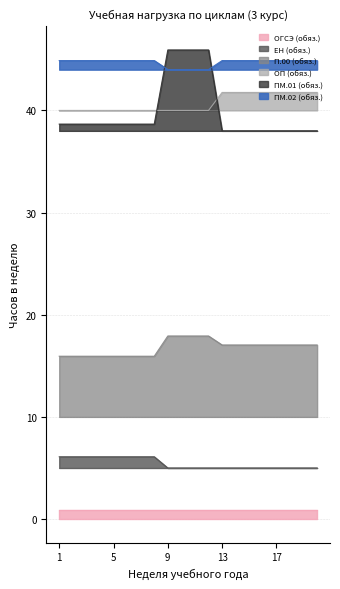

Rank the series by their maximum value, from highest to lowest.

ПМ.01 (обяз.), ПМ.02 (обяз.), ОП (обяз.), П.00 (обяз.), ЕН (обяз.)